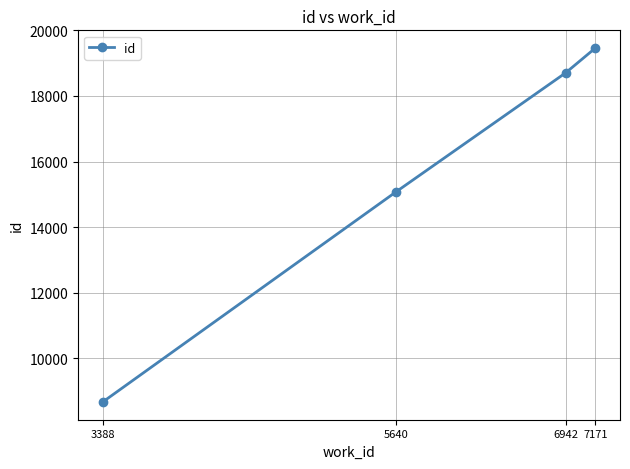

At which category does the chart reach its peak across all series?

7171